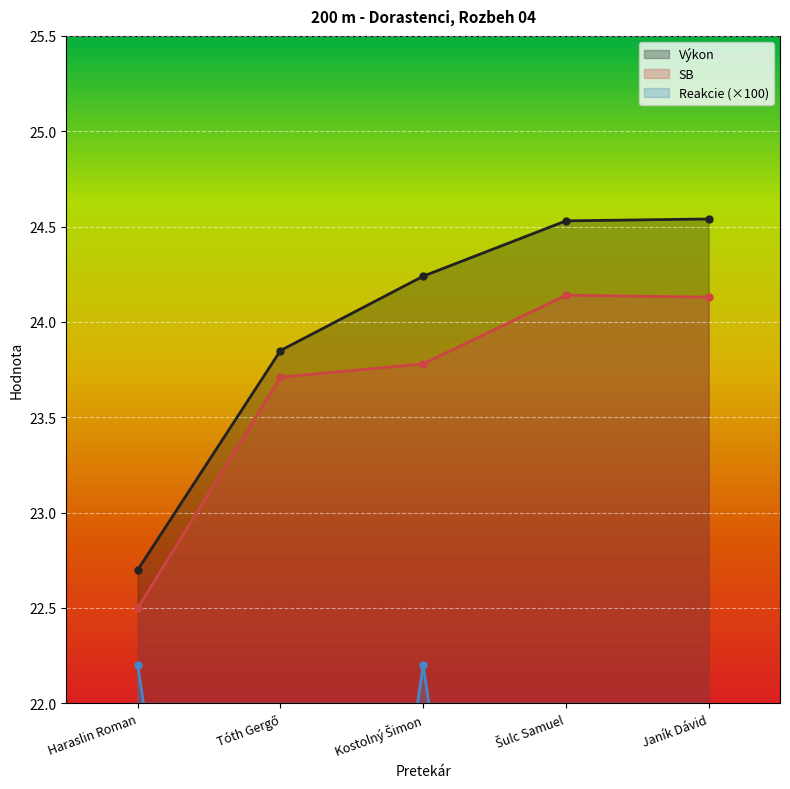

Which has a higher value, Kostolný Šimon or Janík Dávid?

Janík Dávid